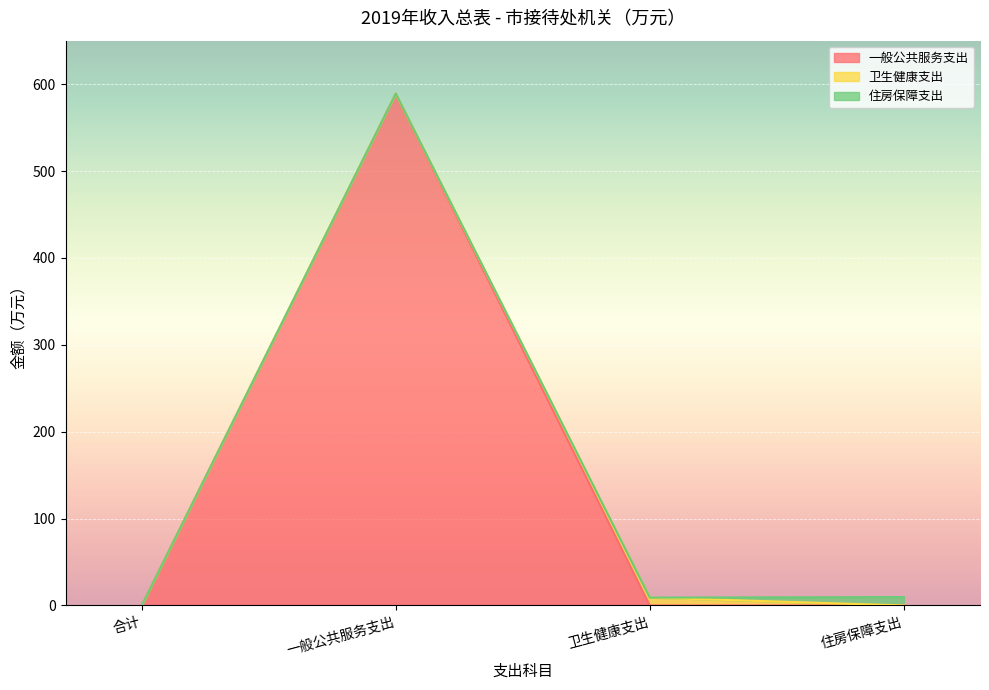

Which has a higher value, 卫生健康支出 or 合计?

卫生健康支出